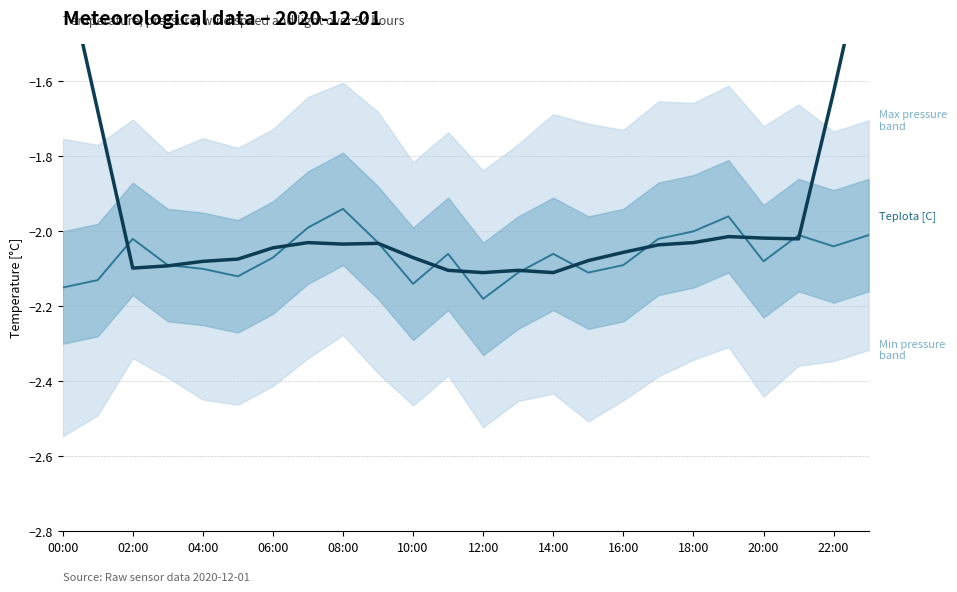

What is the value of the Teplota [C] point at the 15th from the left?

-2.1